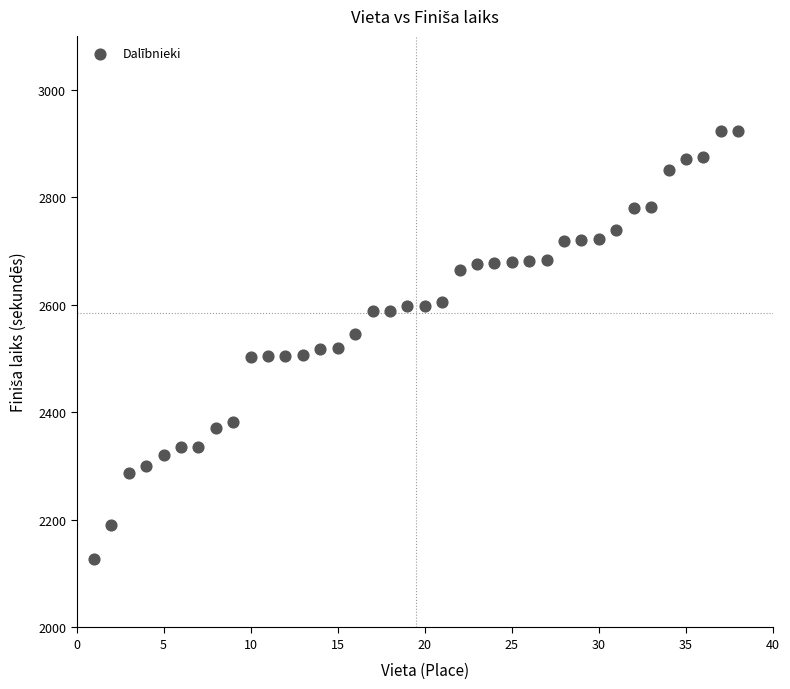

What is the range of X values (max minus min)?

37